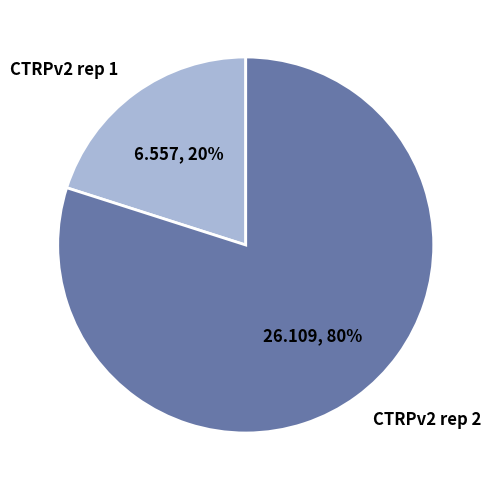

Which slice represents more than half of the pie?

CTRPv2 rep 2